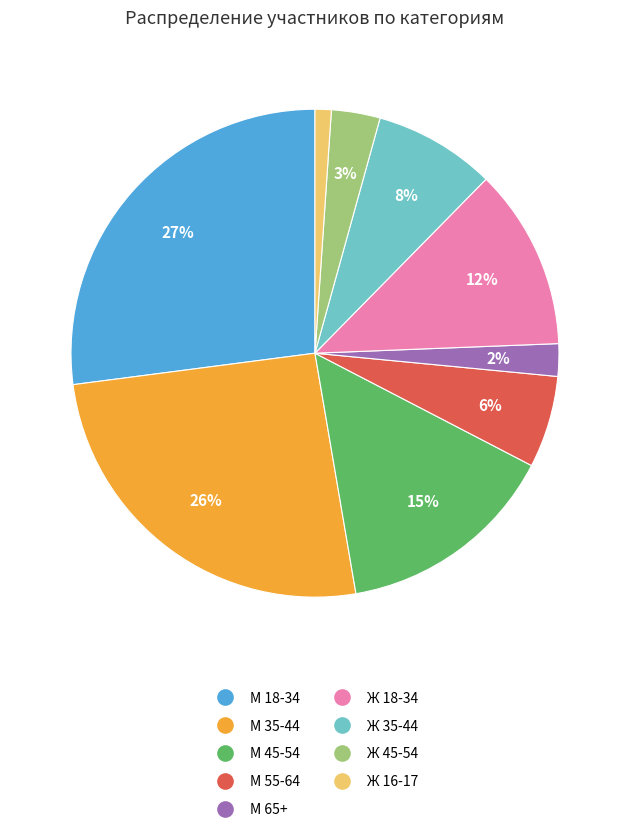

Does any single category account for the majority?

No